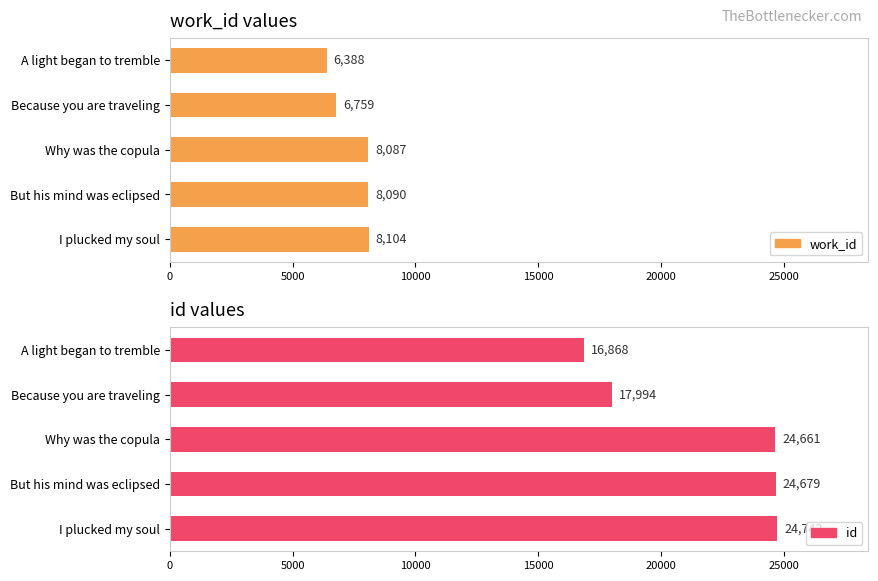

Reading left to right, extract all data points from this chart.

work_id values: 6388	6759	8087	8090	8104
id values: 16868	17994	24661	24679	24742